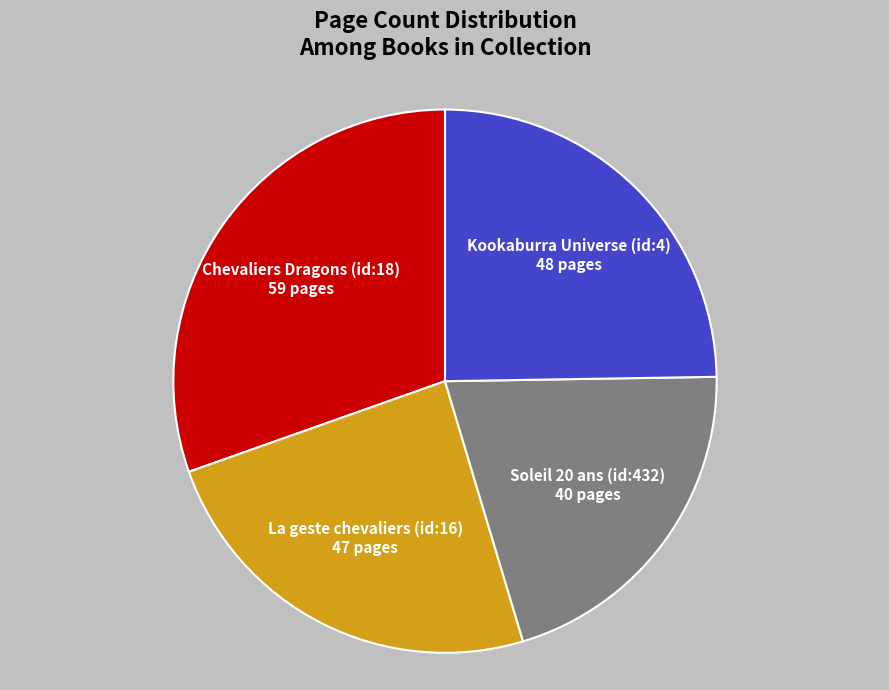

How many segments does this pie chart have?

4